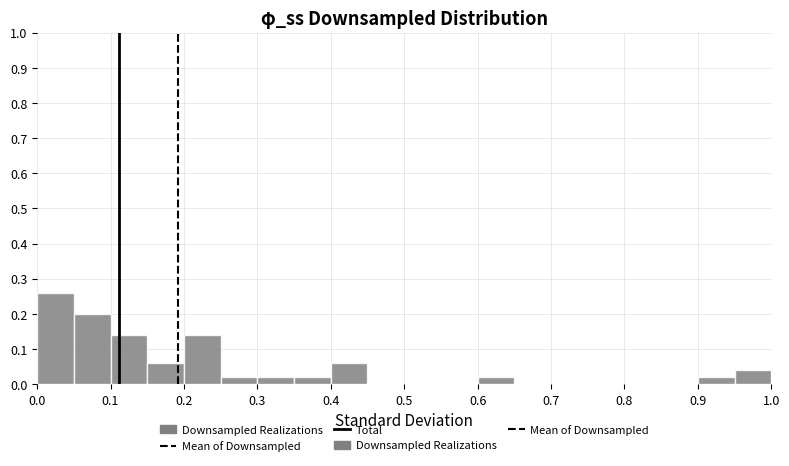

Which range on the x-axis has the tallest bar?

0.00 to 0.05